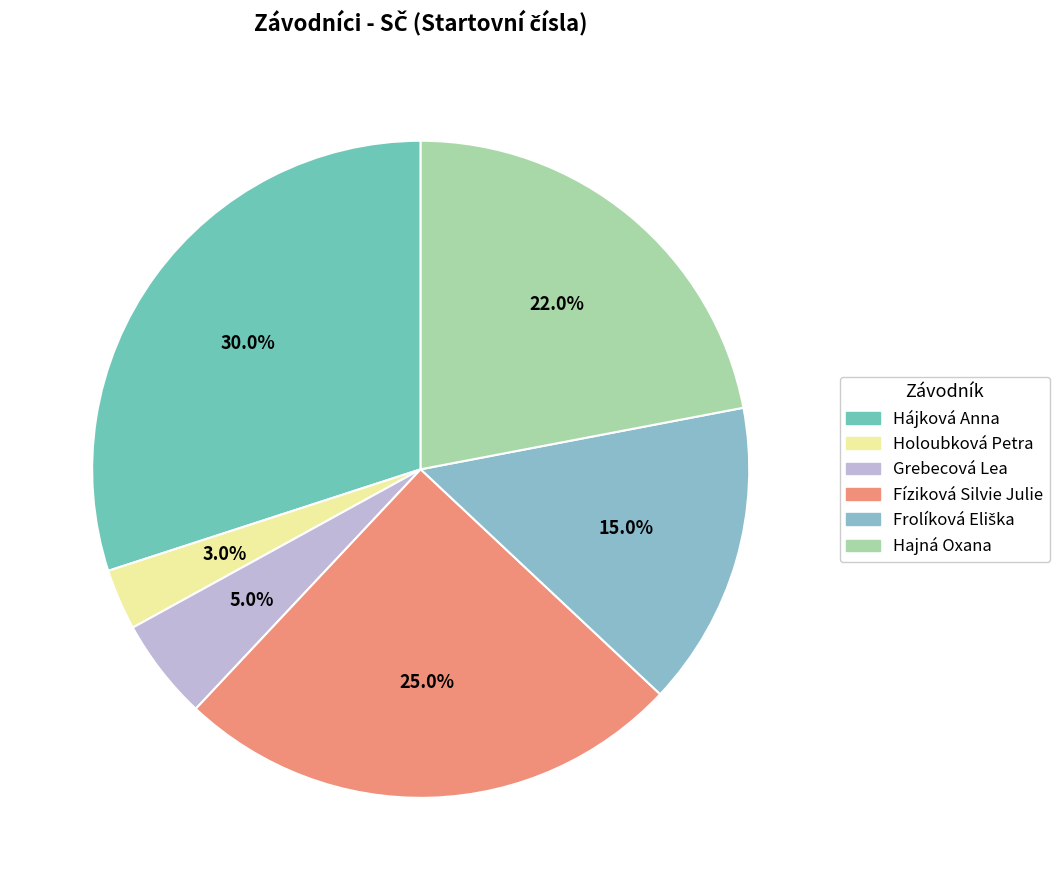

Is Holoubková Petra the majority of the pie?

No